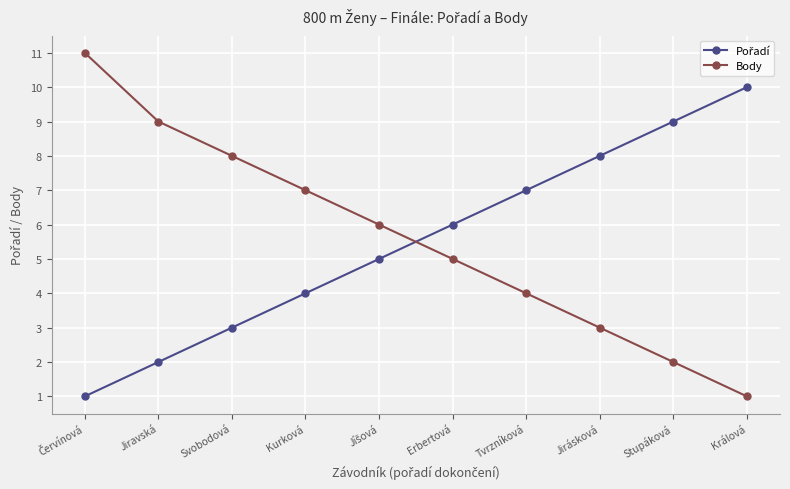

The Body series shows 8 at Svobodová. True or false?

True